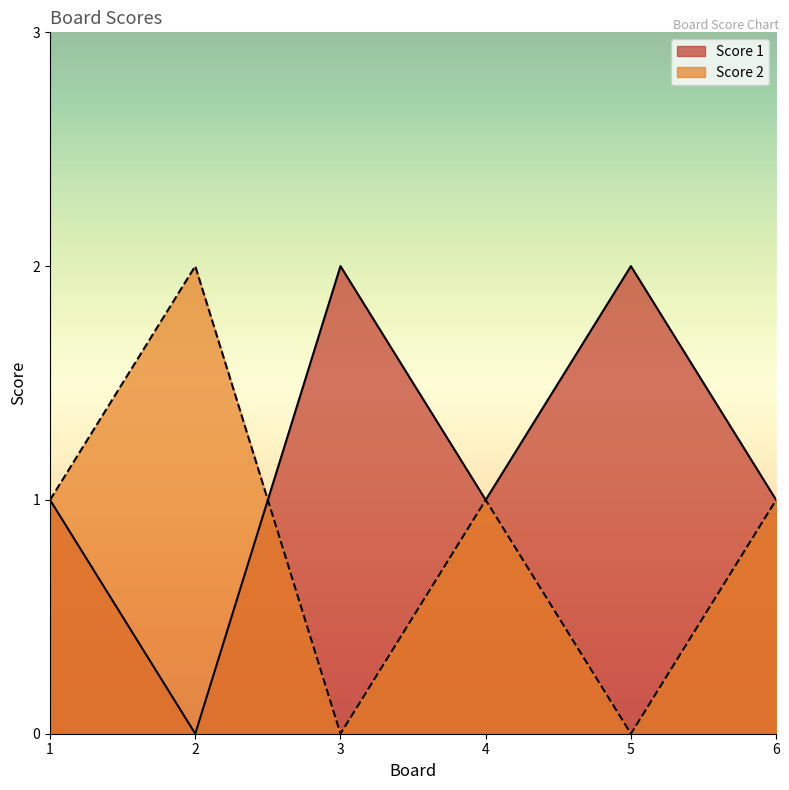

What value does the Score 2 series have at 1?

1